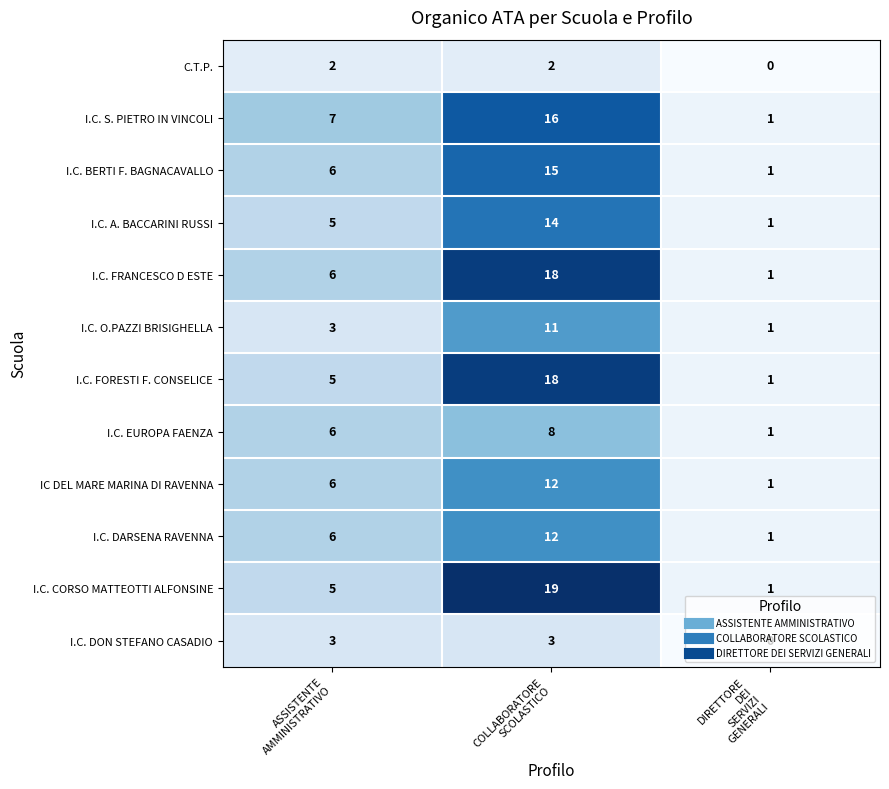

Count the I.C. S. PIETRO IN VINCOLI values in the range 1 to 16.

3